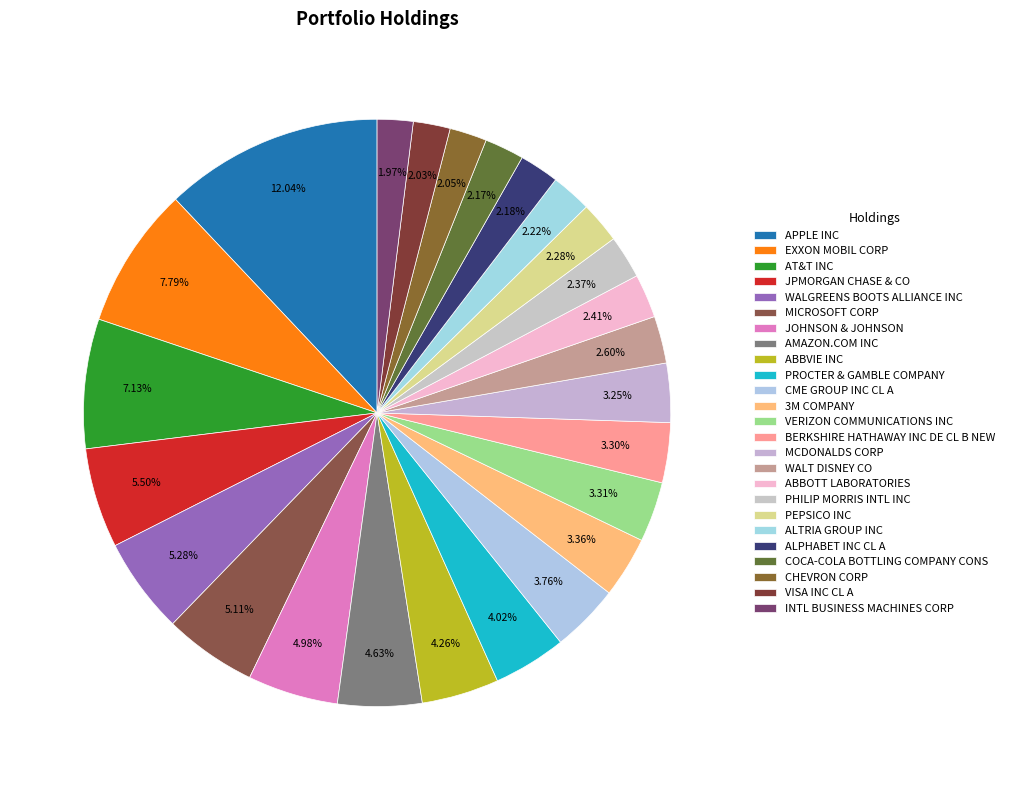

The APPLE INC slice represents 19% of the pie. True or false?

False